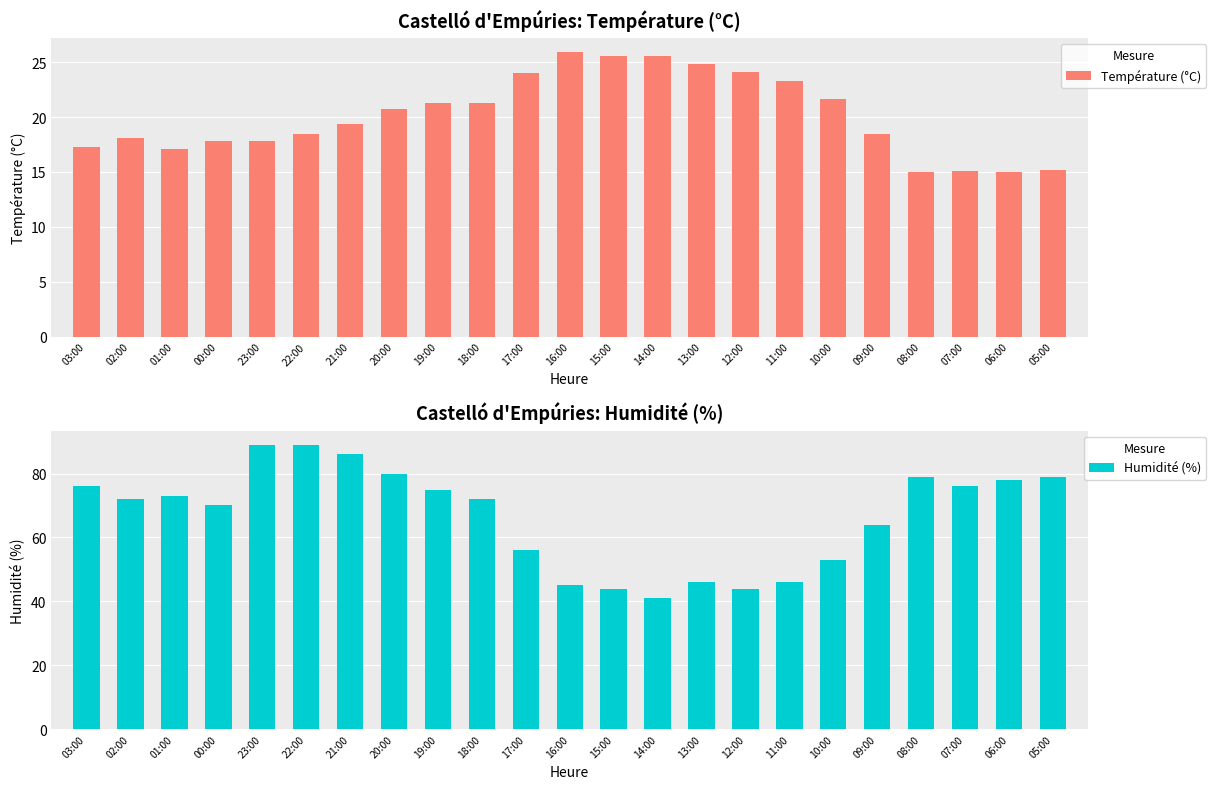

Reading left to right, transcribe all the data shown in this chart.

Température (°C): 17.3	18.1	17.1	17.8	17.8	18.5	19.4	20.7	21.3	21.3	24.0	25.9	25.6	25.6	24.8	24.1	23.3	21.6	18.5	15.0	15.1	15.0	15.2
Humidité (%): 76.0	72.0	73.0	70.0	89.0	89.0	86.0	80.0	75.0	72.0	56.0	45.0	44.0	41.0	46.0	44.0	46.0	53.0	64.0	79.0	76.0	78.0	79.0